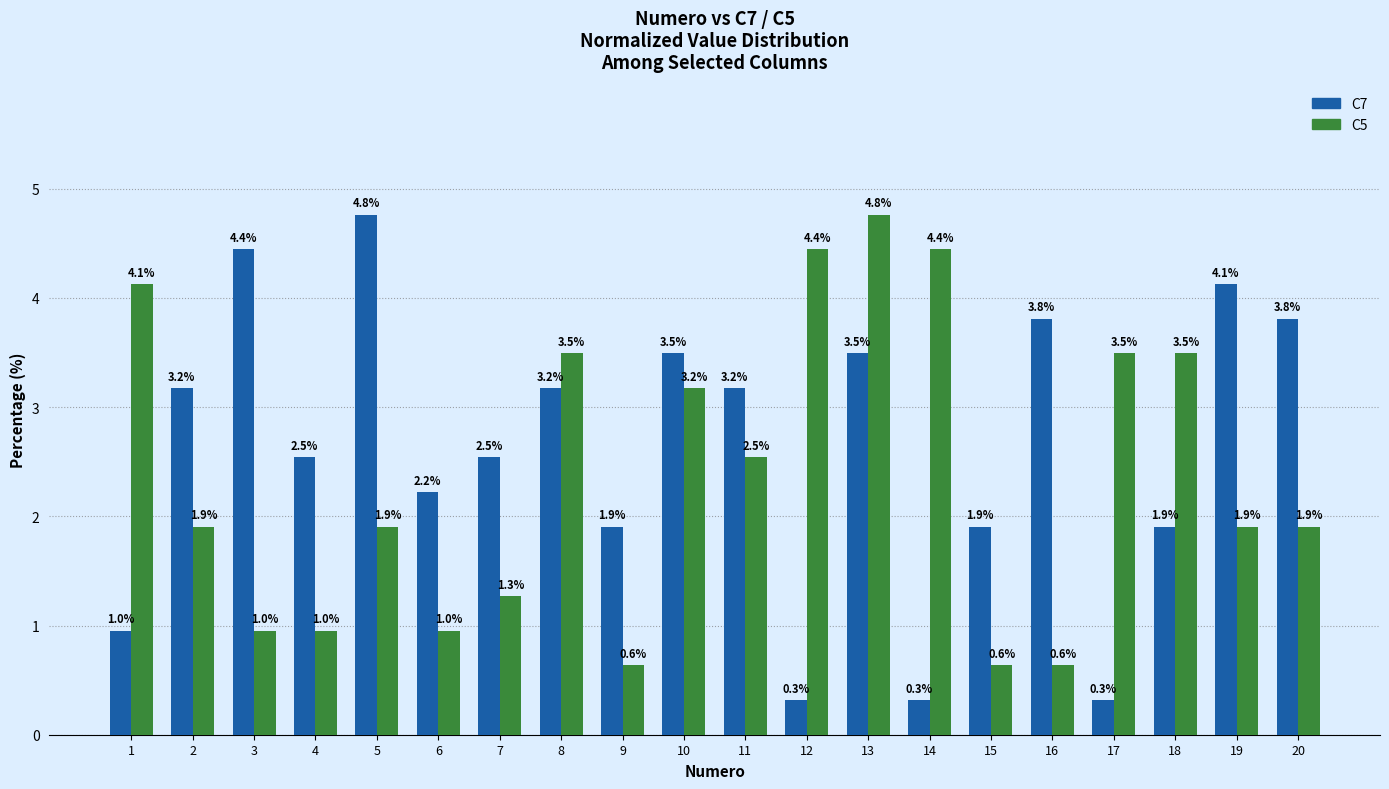

At which category is the sum across all series the highest?

13